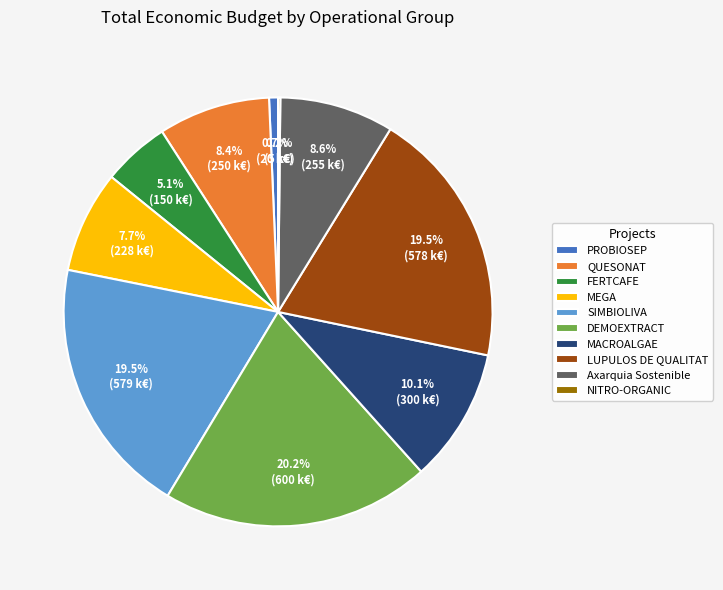

Combined, do FERTCAFE and MACROALGAE account for over 50%?

No